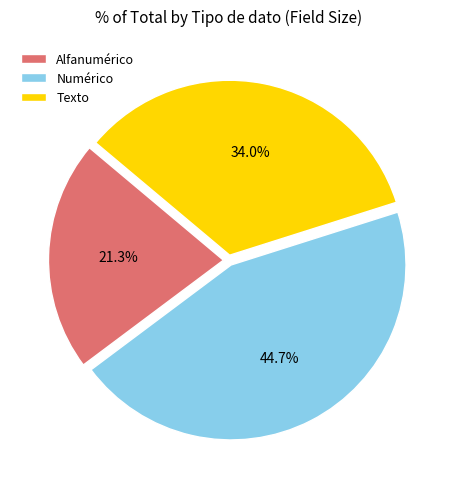

Rank the categories by value from highest to lowest.

Numérico, Texto, Alfanumérico